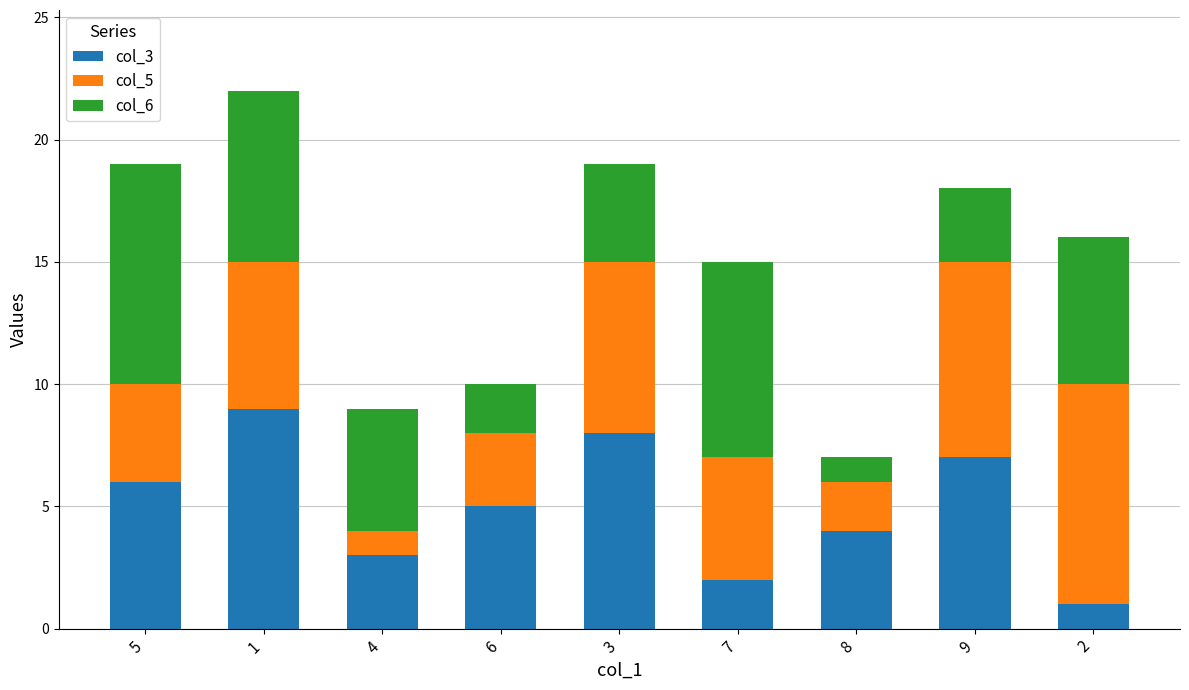

The col_3 series shows 8 at 5. True or false?

False